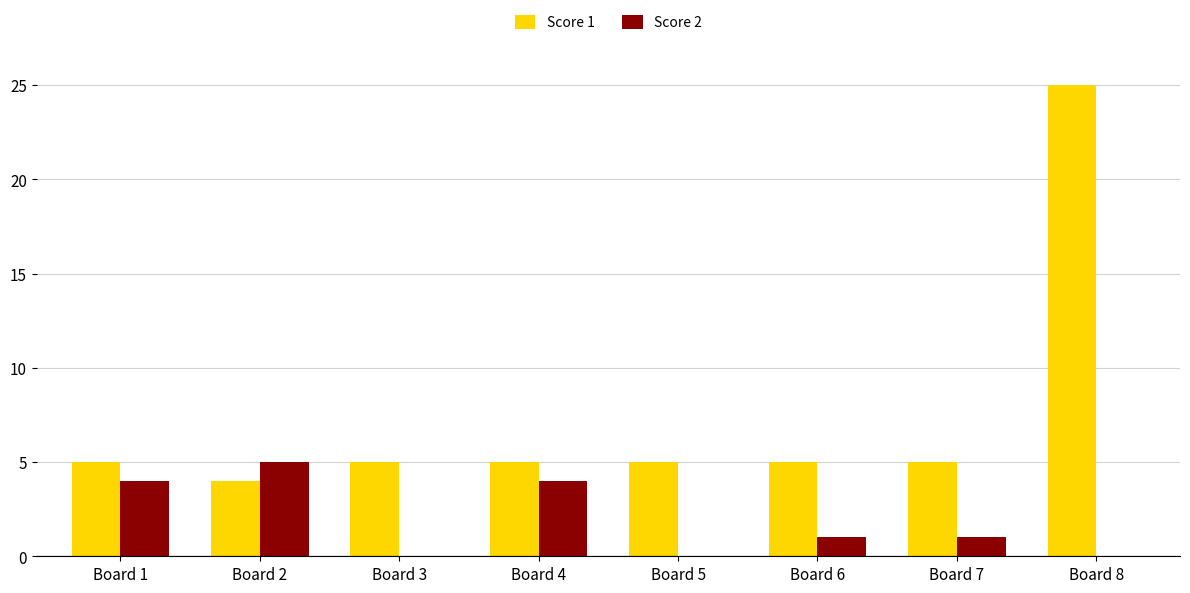

Between Board 3 and Board 7, which series saw the biggest shift?

Score 2